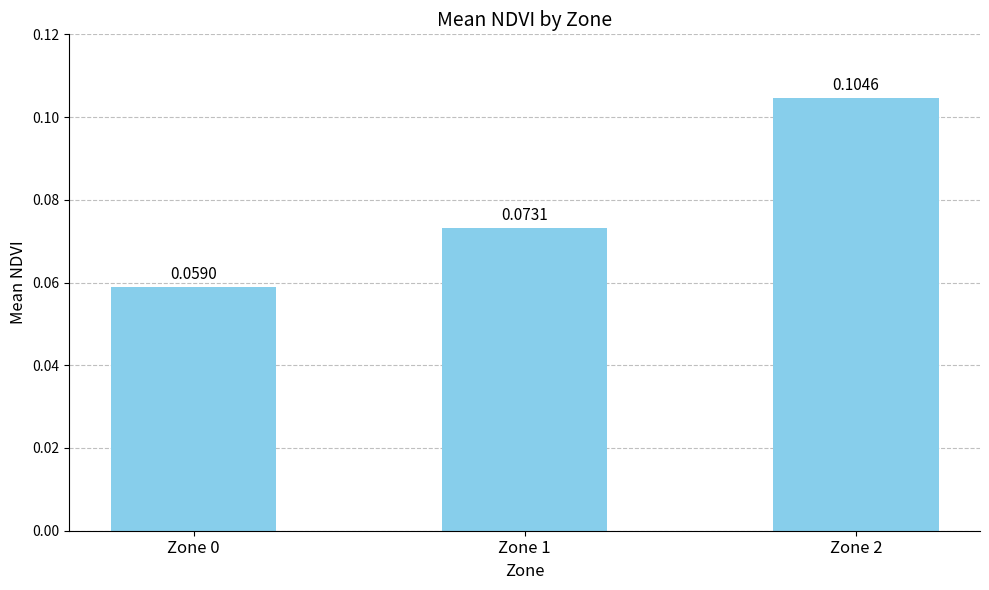

How many data points does each series have?

3